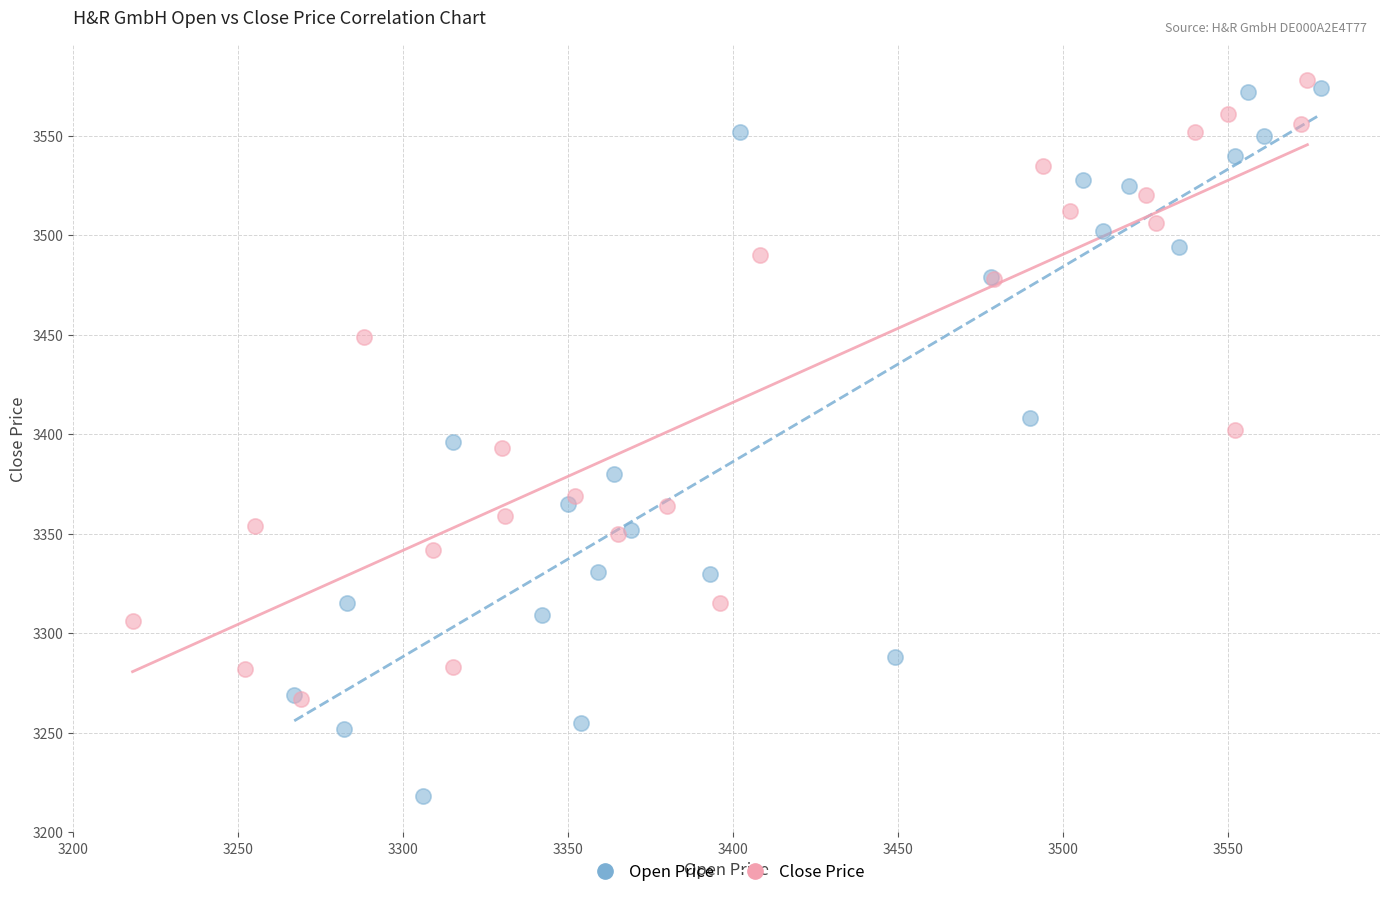

Which series contains the lowest Y value?

Open Price